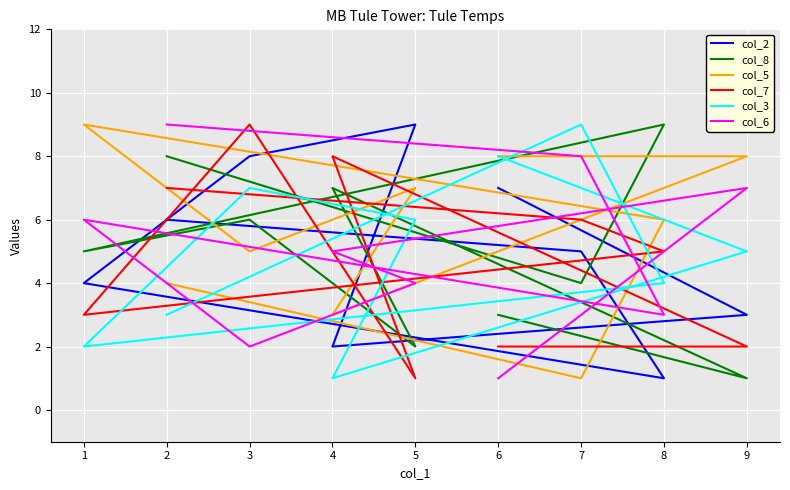

What are all the series names shown in the legend?

col_2, col_8, col_5, col_7, col_3, col_6